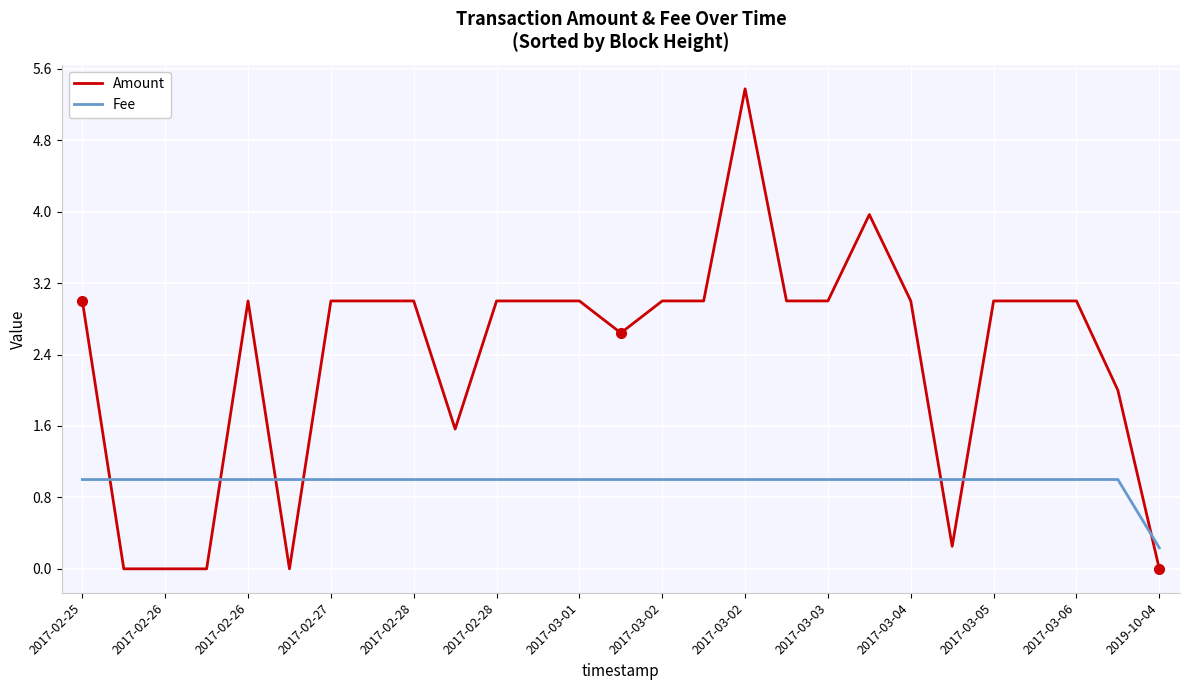

Which series has the largest range (max minus min)?

Amount